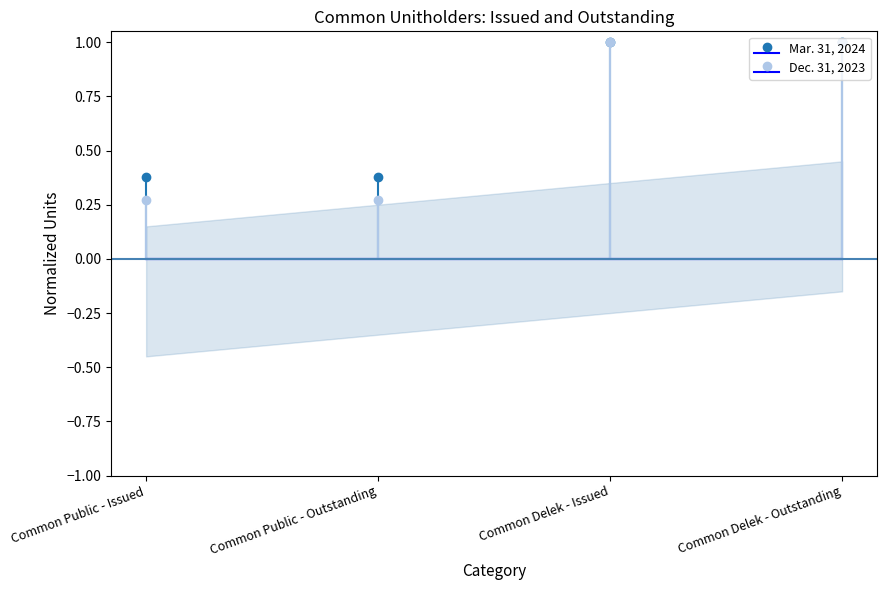

The Dec. 31, 2023 series shows 0.3 at Common Public - Issued. True or false?

True